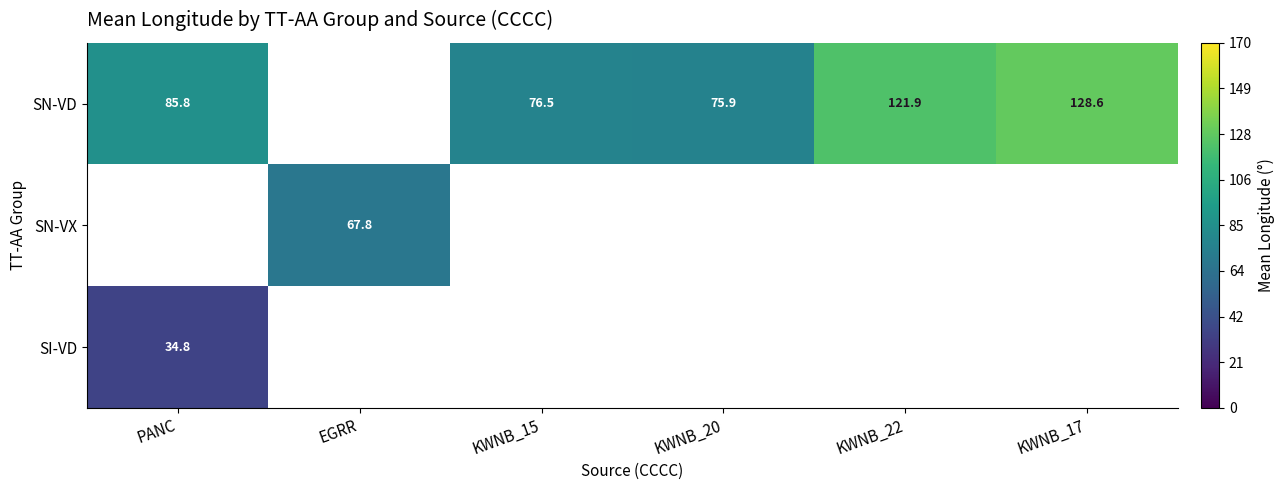

Is the value of SI-VD at KWNB_15 greater than the value of SN-VD at KWNB_20?

No